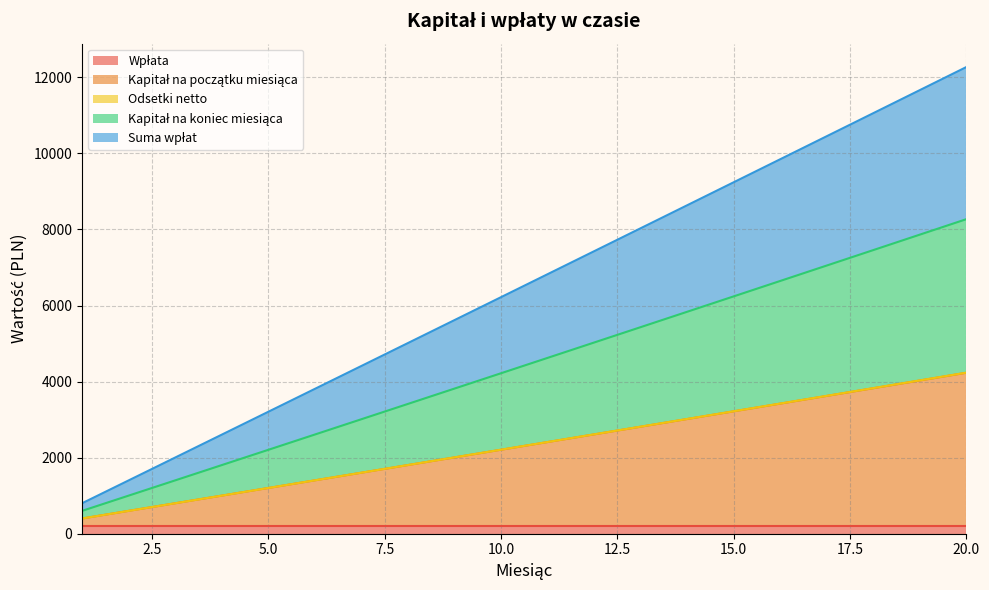

At which label does Suma wpłat first exceed 6822?

11